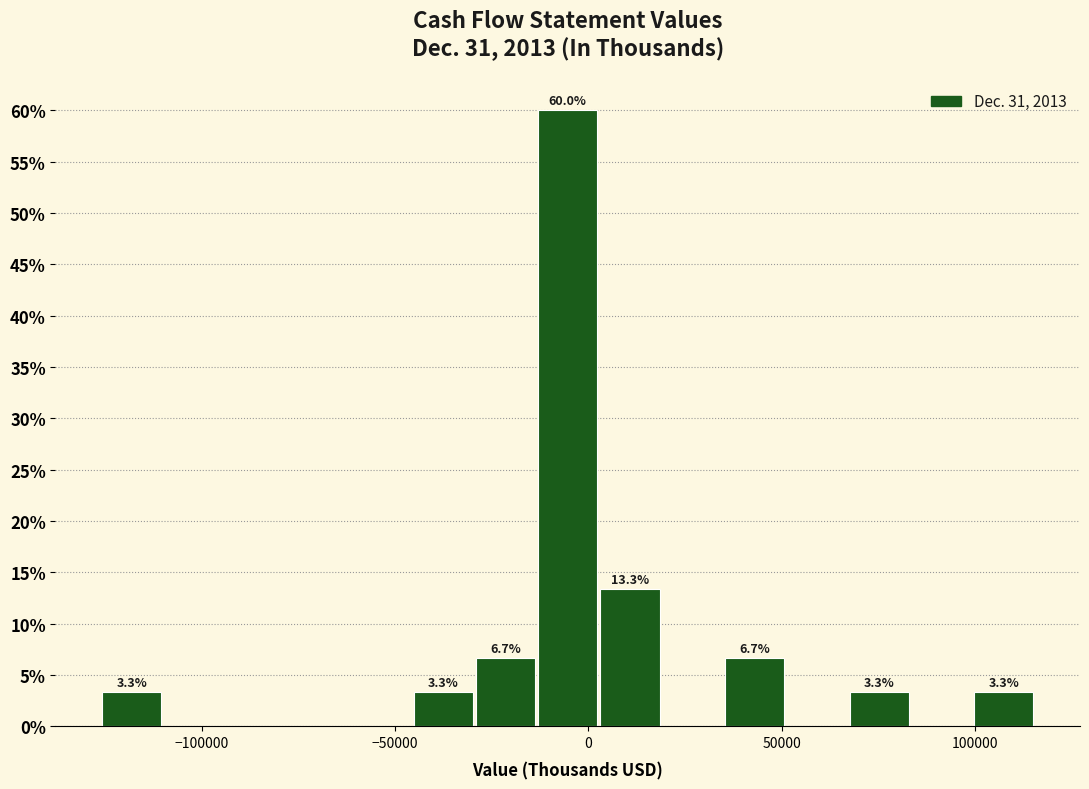

Read against the x-axis, roughly where is the centre of the tallest bar?

-5000